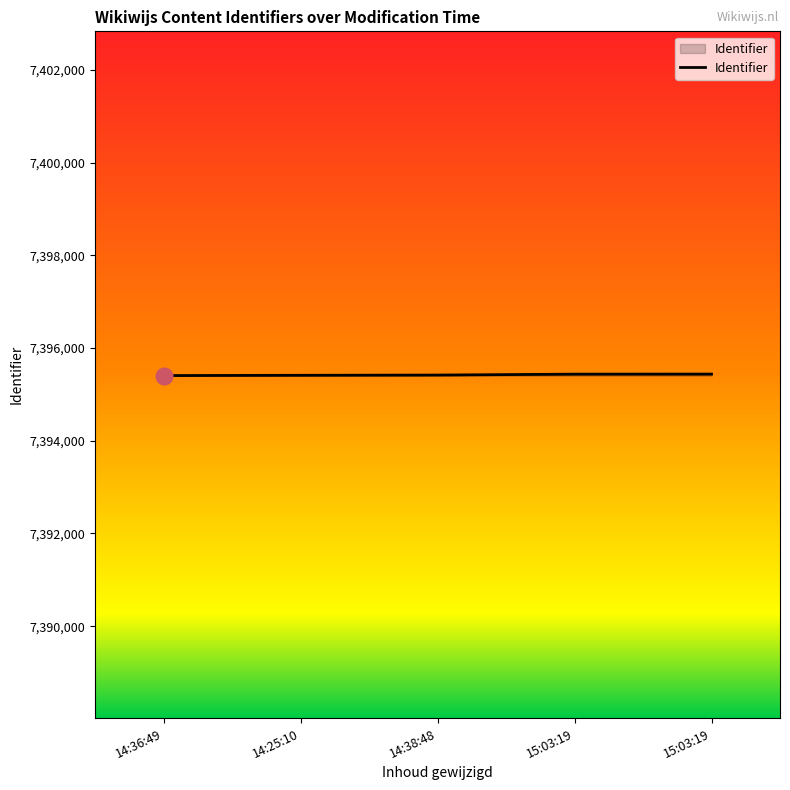

Which category has the lowest value across all series?

14:36:49